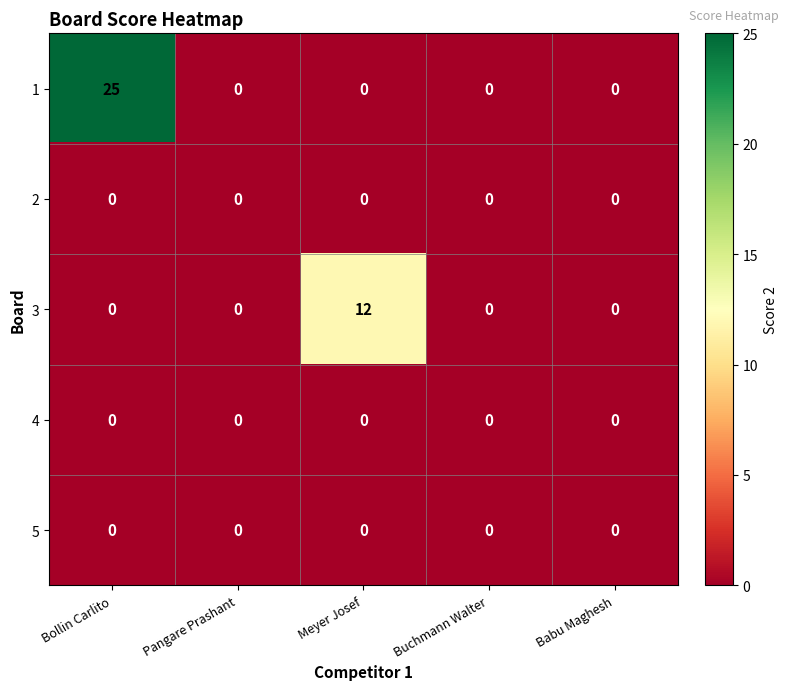

At which category is the sum across all series the highest?

Bollin Carlito